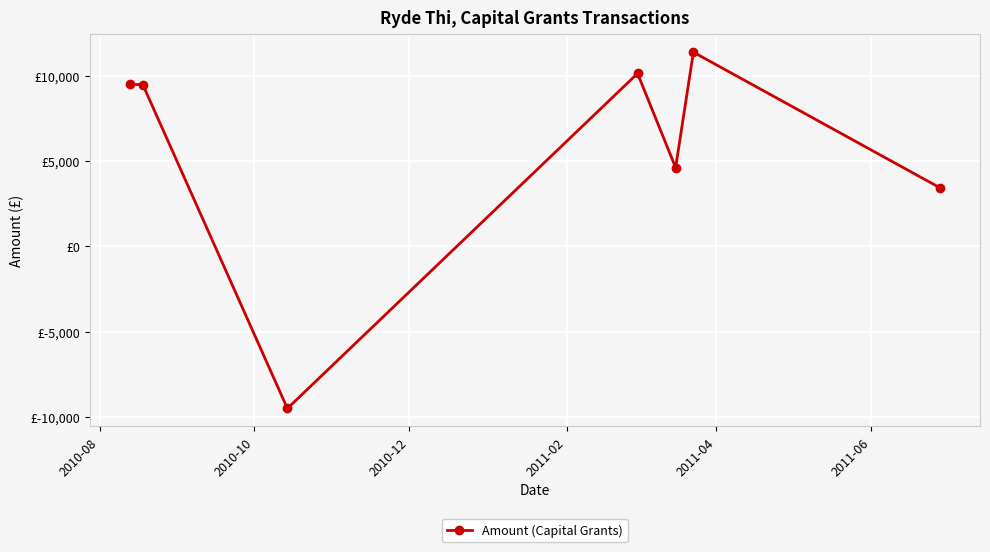

Is this an area chart (filled region under the line)?

No